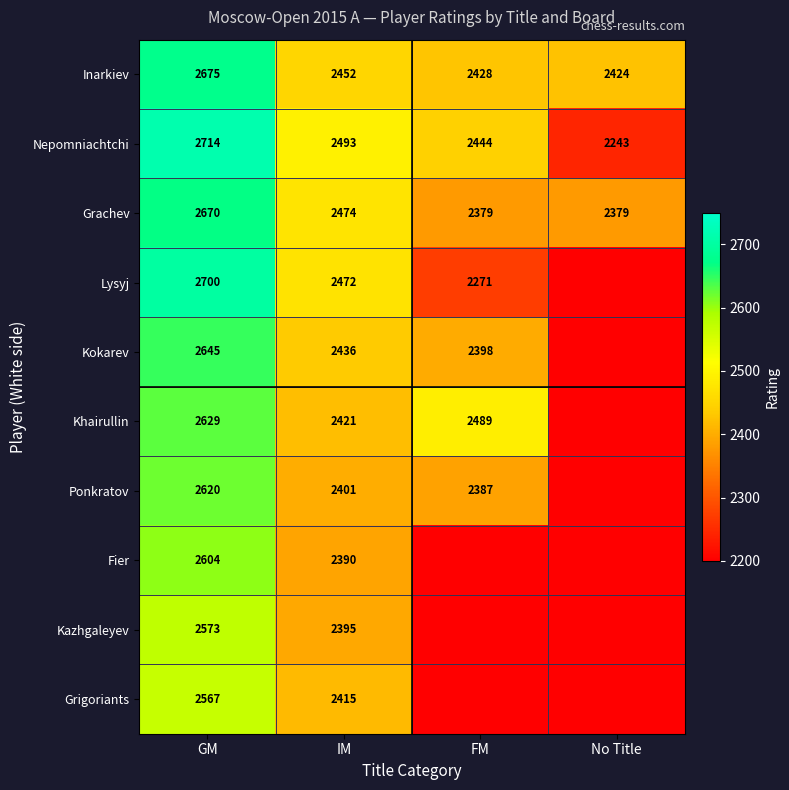

What is the approximate value of Inarkiev at No Title, to the nearest 5?

2425